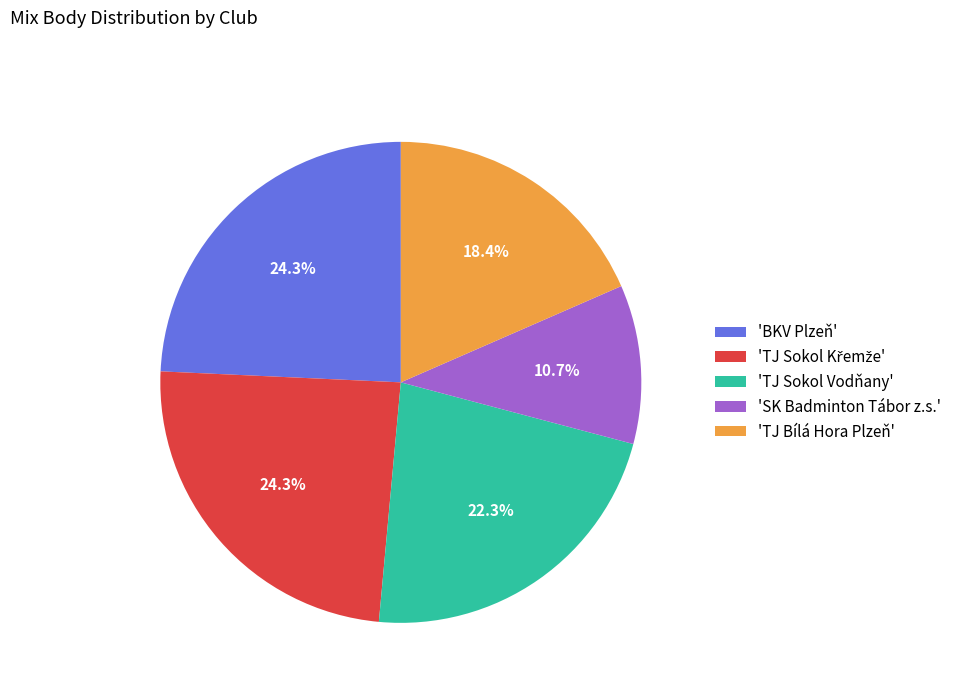

Which category has the smallest portion of the pie?

'SK Badminton Tábor z.s.'